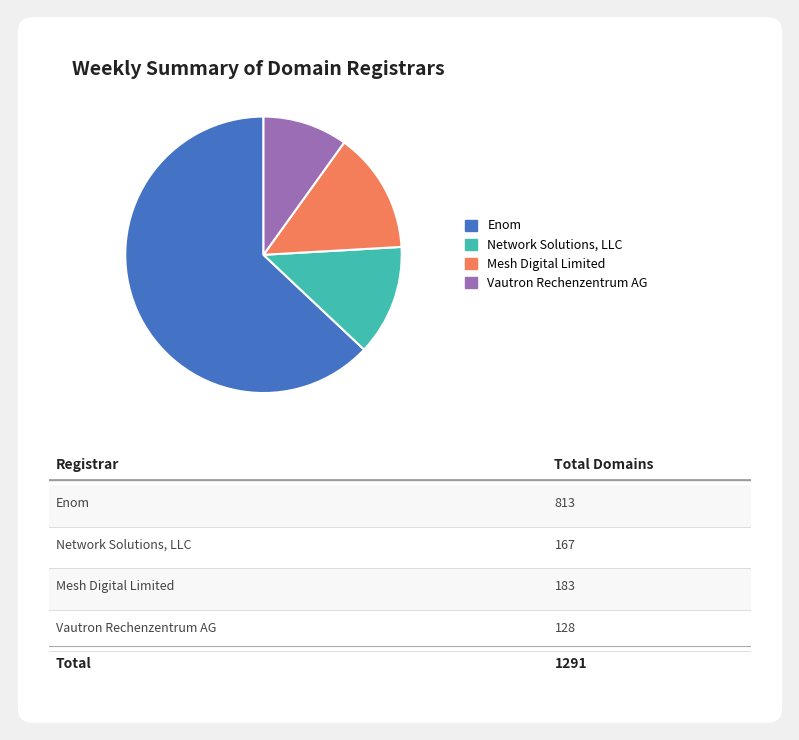

How many segments does this pie chart have?

4